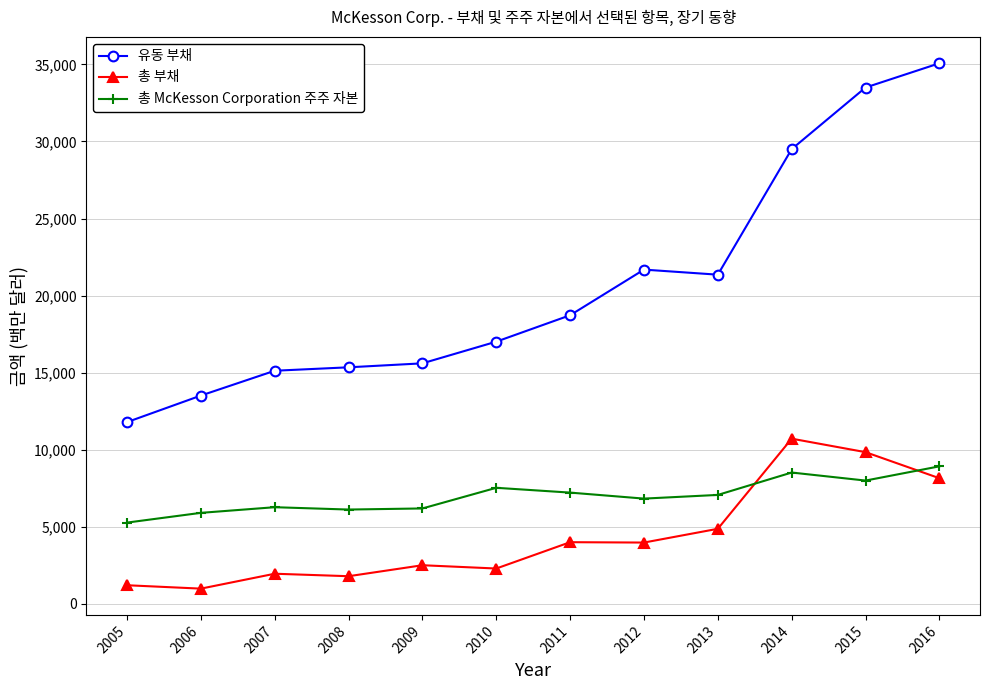

What is the value of the 총 부채 point at the 7th from the left?

4004